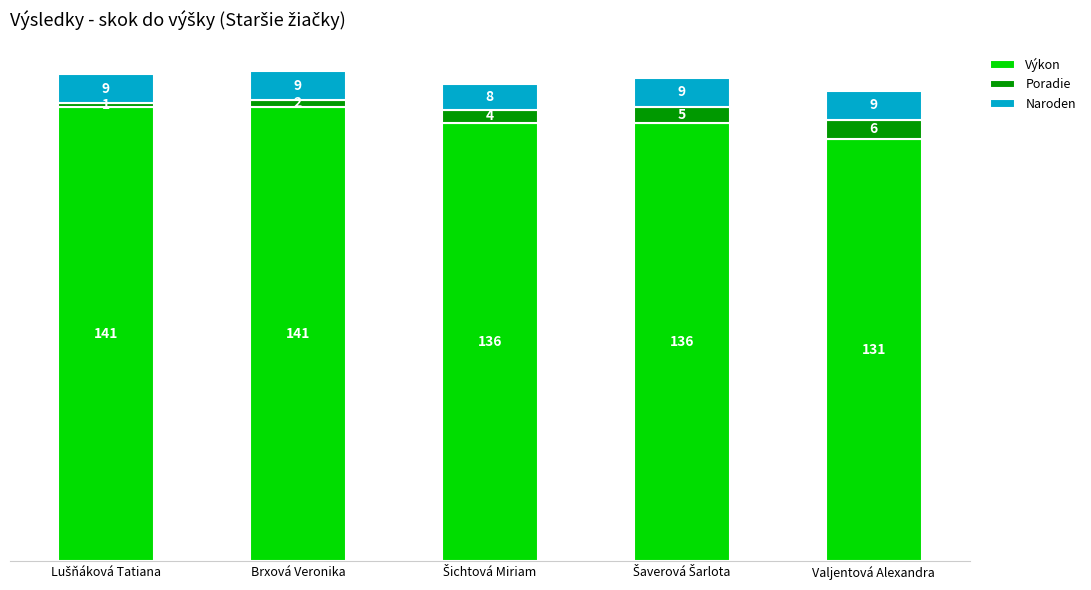

True or false: Výkon has a value of 247 at Brxová Veronika.

False